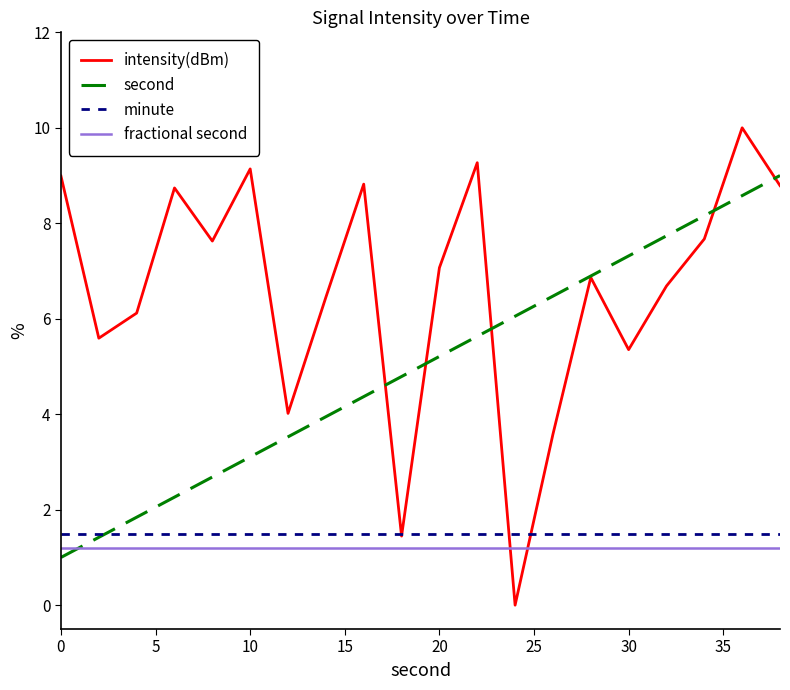

Which series has the widest spread of values?

intensity(dBm)